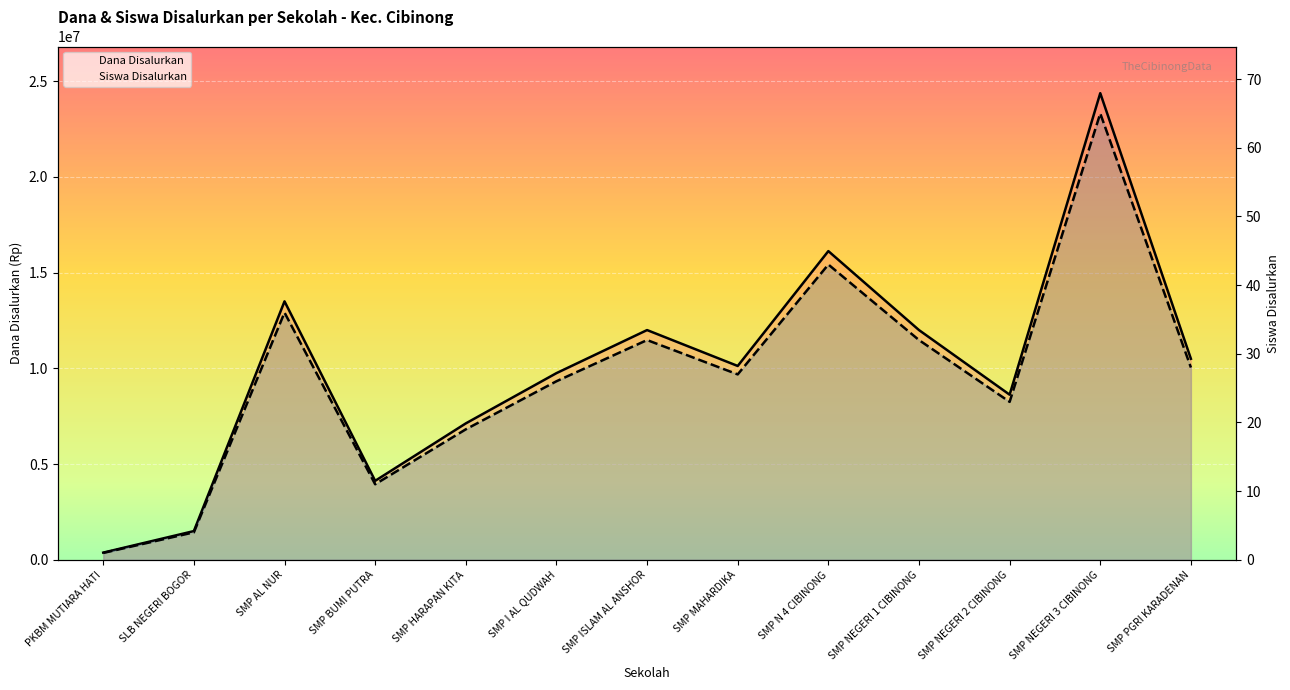

Is it true that Siswa Disalurkan equals 32 at SMP NEGERI 1 CIBINONG?

True